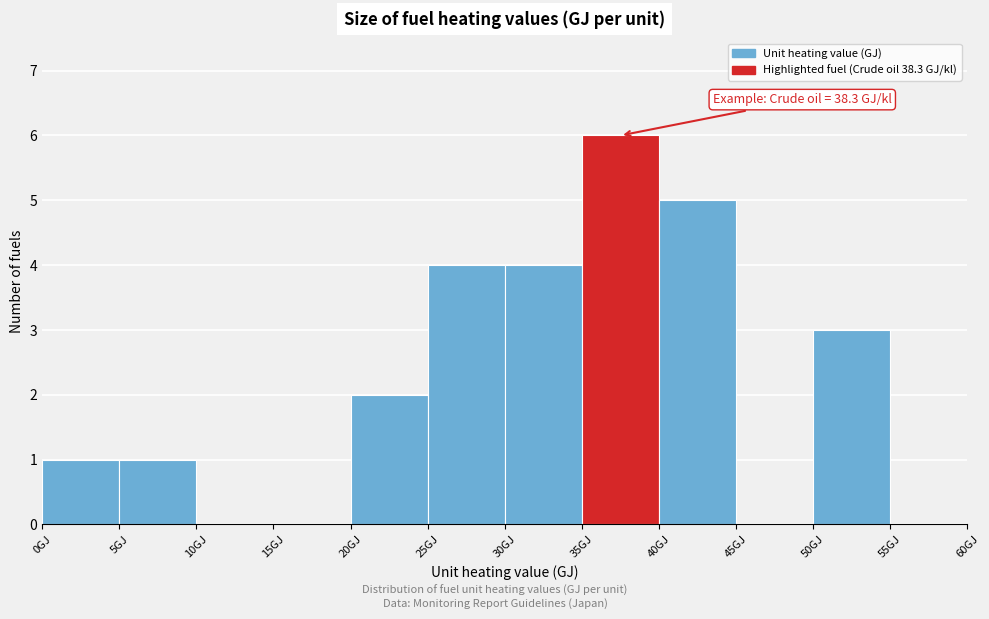

Which range on the x-axis has the tallest bar?

35 to 40